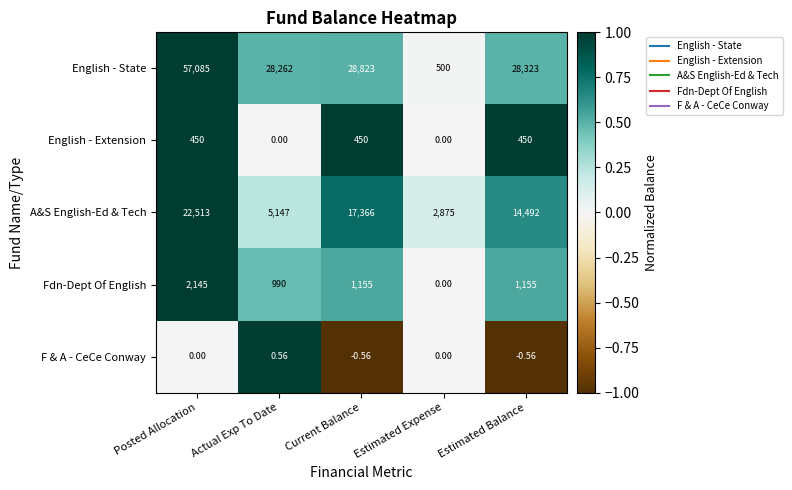

What is the total value across all series at Posted Allocation?

82193.0